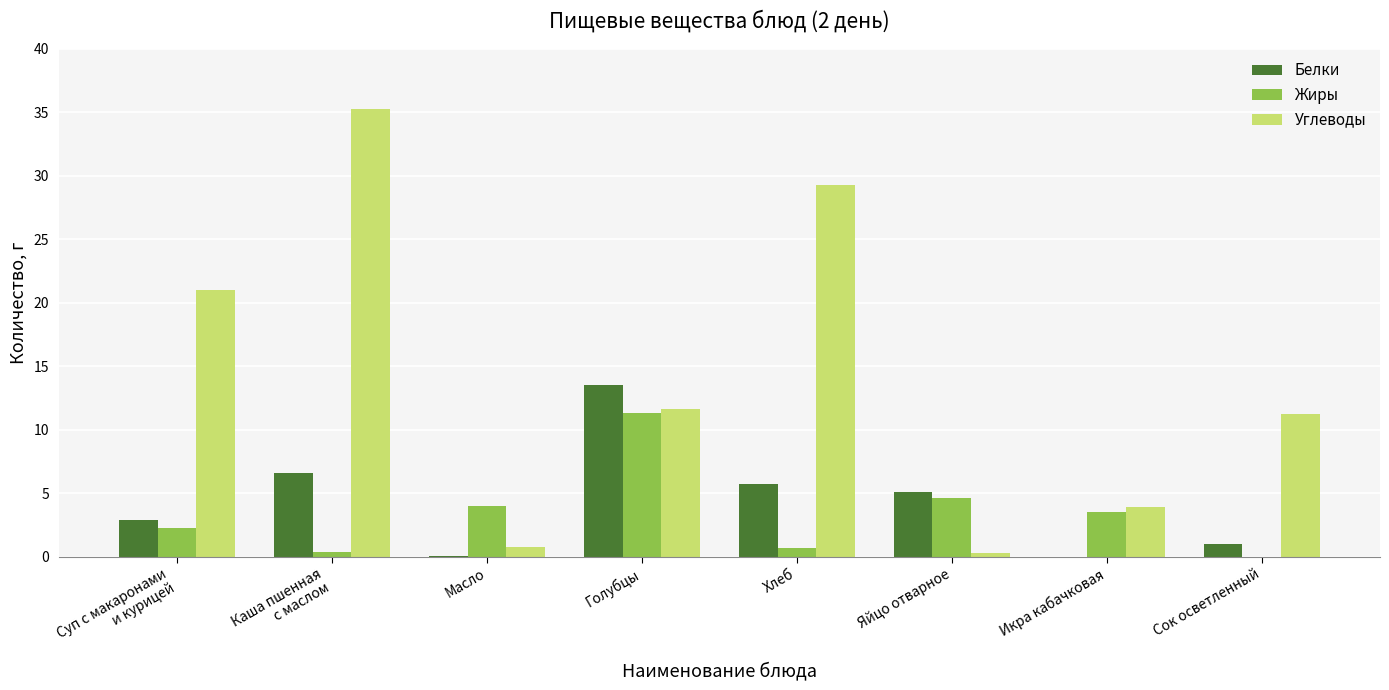

The Белки series shows 7.4 at Яйцо отварное. True or false?

False